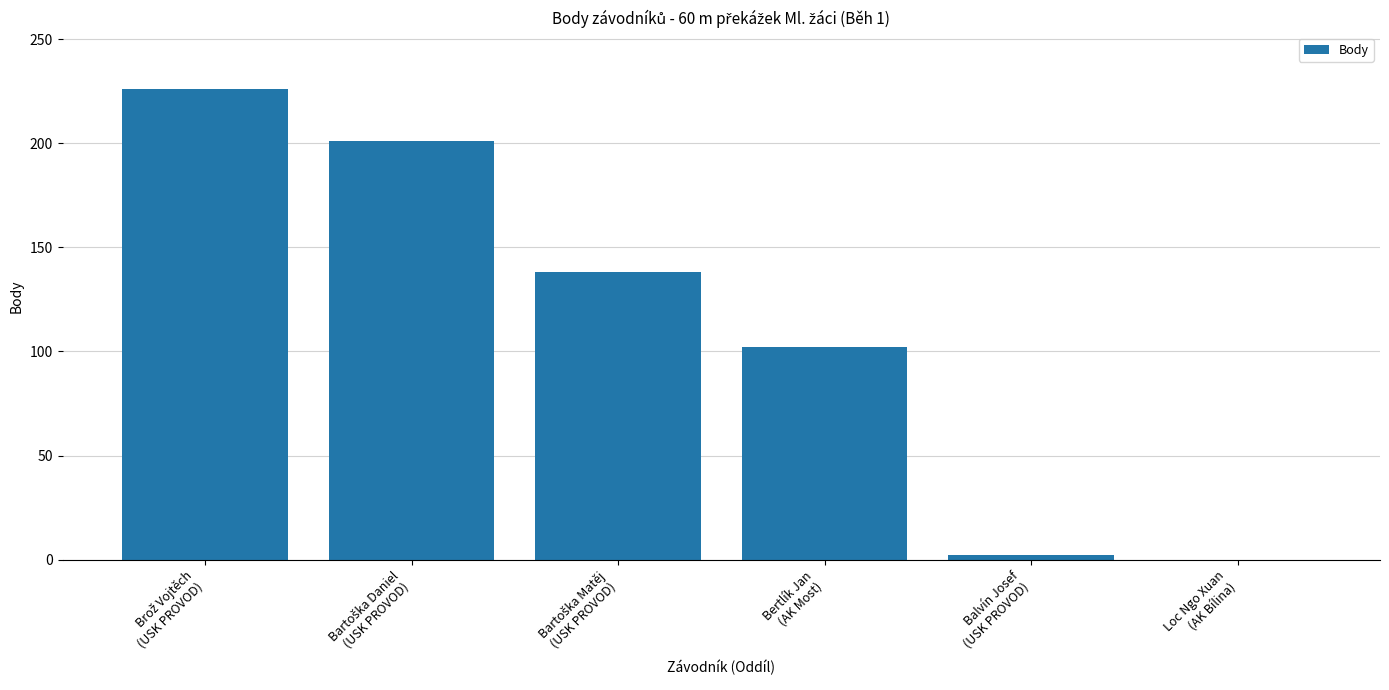

What is the maximum value shown in the chart?

226